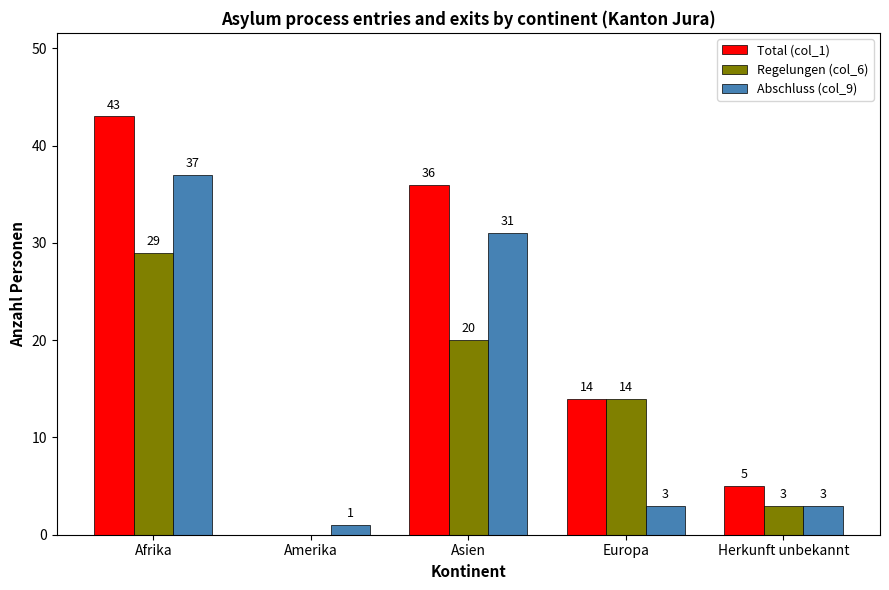

Reading left to right, what are all the values shown in this chart?

Total (col_1): 43	0	36	14	5
Regelungen (col_6): 29	0	20	14	3
Abschluss (col_9): 37	1	31	3	3